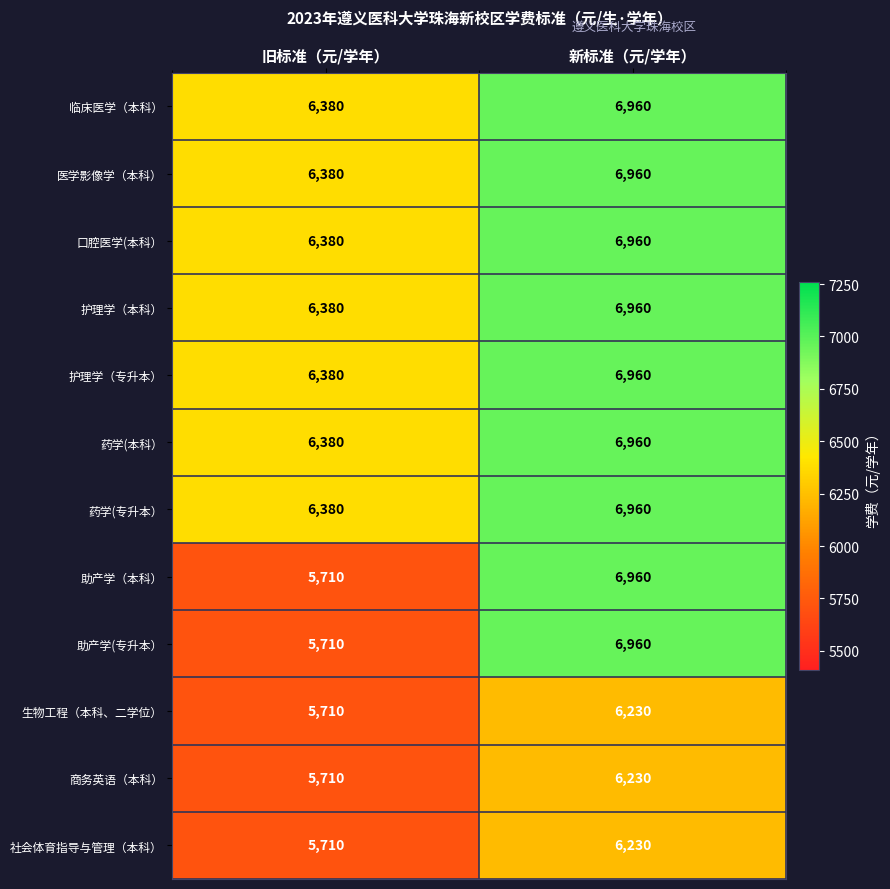

What is the spread (max minus min) of values at 旧标准（元/学年）?

670